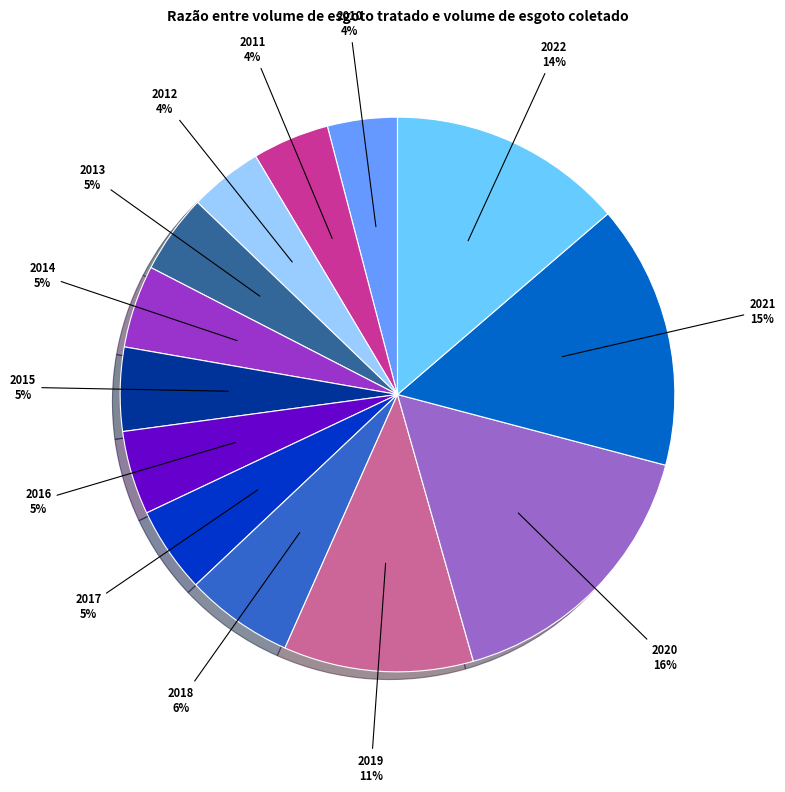

Is 2016 the majority of the pie?

No